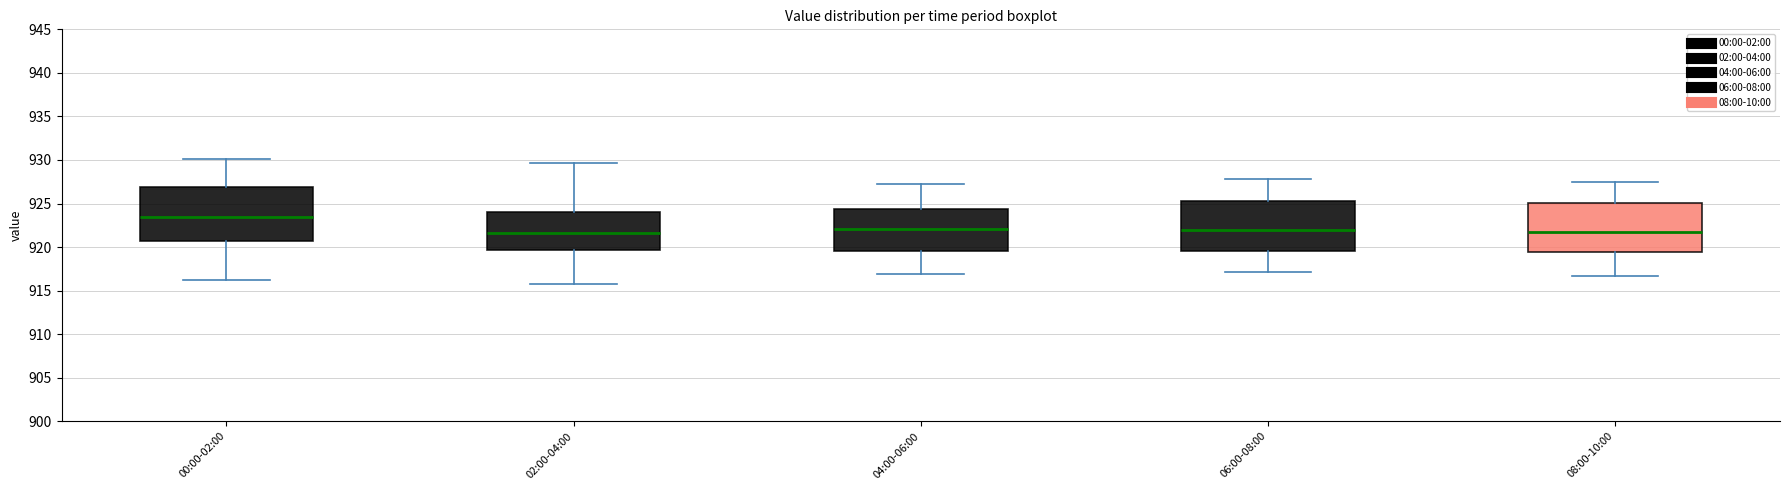

Reading left to right, read every box against the y-axis: the position of its median line, the range the box covers, and the ends of its whiskers. The values are not printed on the chart, so give them approximately, as read against the axis.

00:00-02:00: median 923.5, box 920.5 to 927.0, whiskers 916.0 to 930.0
02:00-04:00: median 921.5, box 919.5 to 924.0, whiskers 916.0 to 929.5
04:00-06:00: median 922.0, box 919.5 to 924.5, whiskers 917.0 to 927.0
06:00-08:00: median 922.0, box 919.5 to 925.5, whiskers 917.0 to 928.0
08:00-10:00: median 921.5, box 919.5 to 925.0, whiskers 916.5 to 927.5